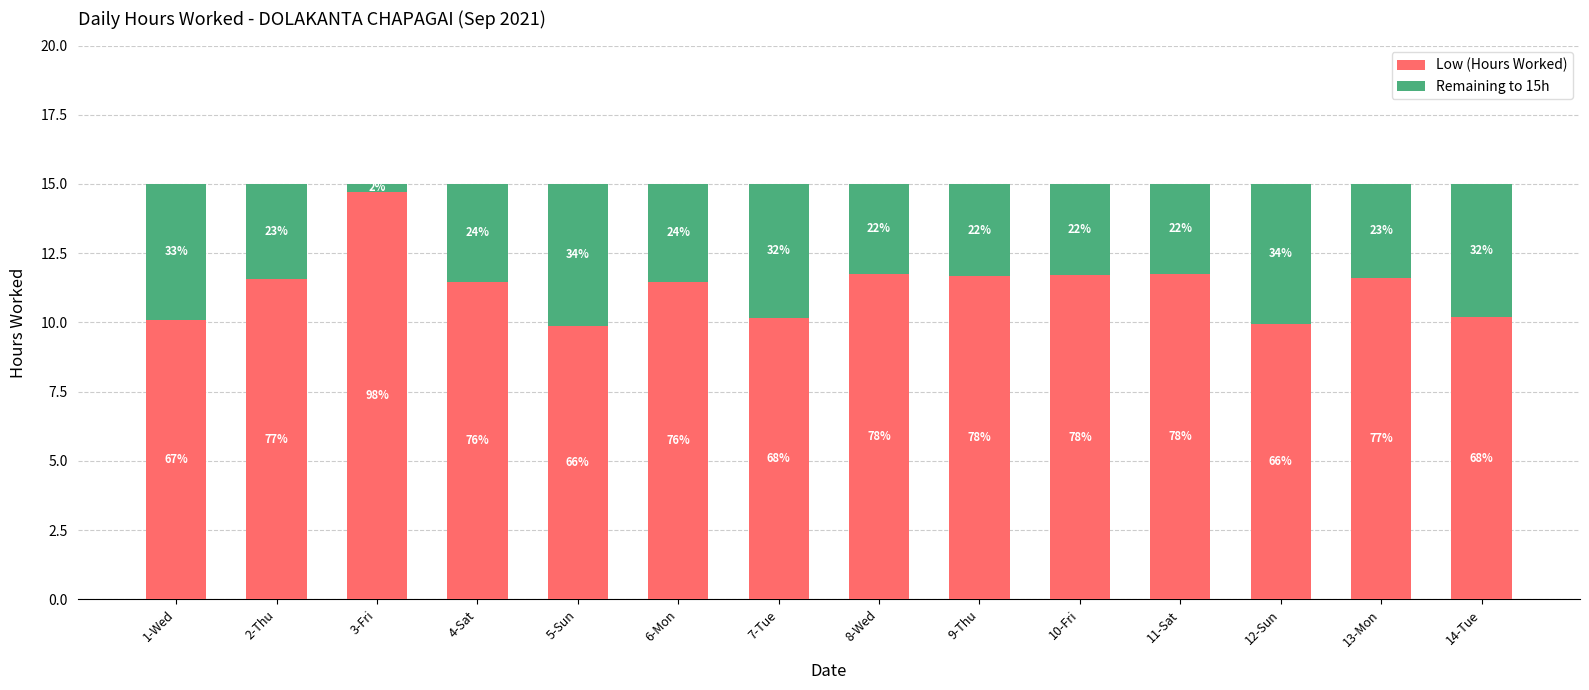

How many bars are there in total?

14